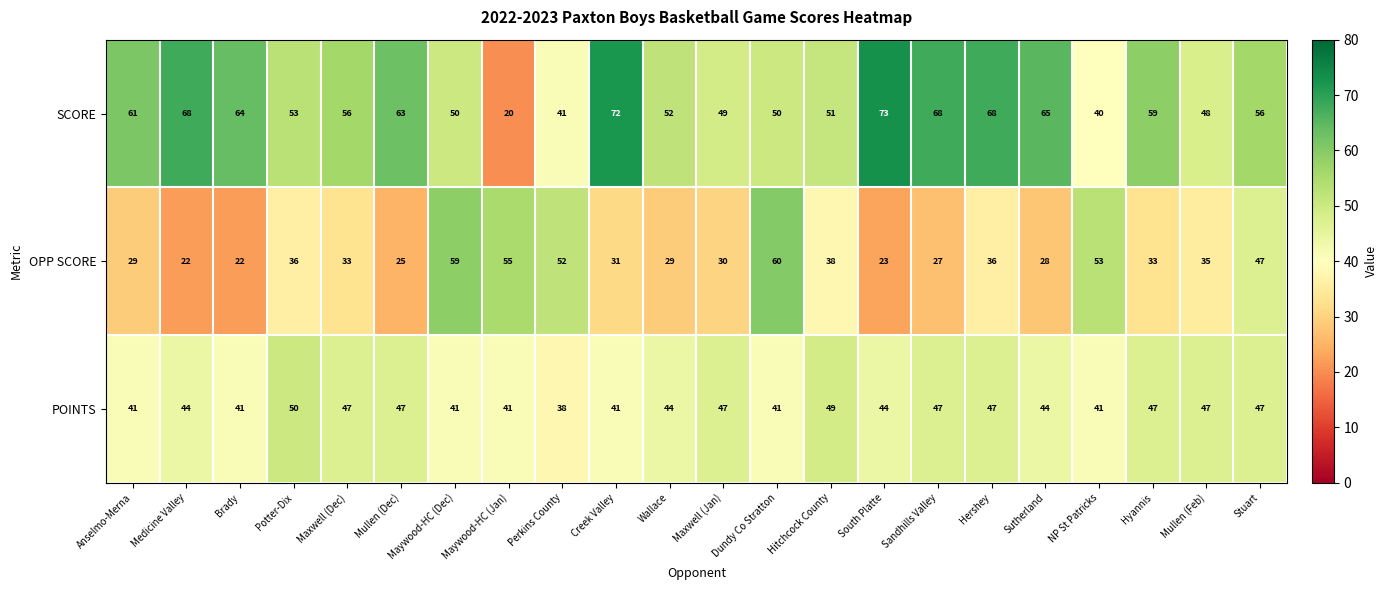

What is the sum of the POINTS values at Hershey and Sutherland?

91